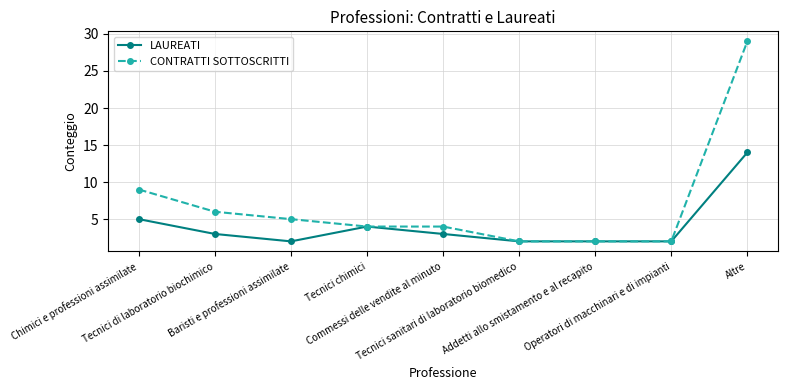

Where is CONTRATTI SOTTOSCRITTI nearest to the value 15?

Chimici e professioni assimilate